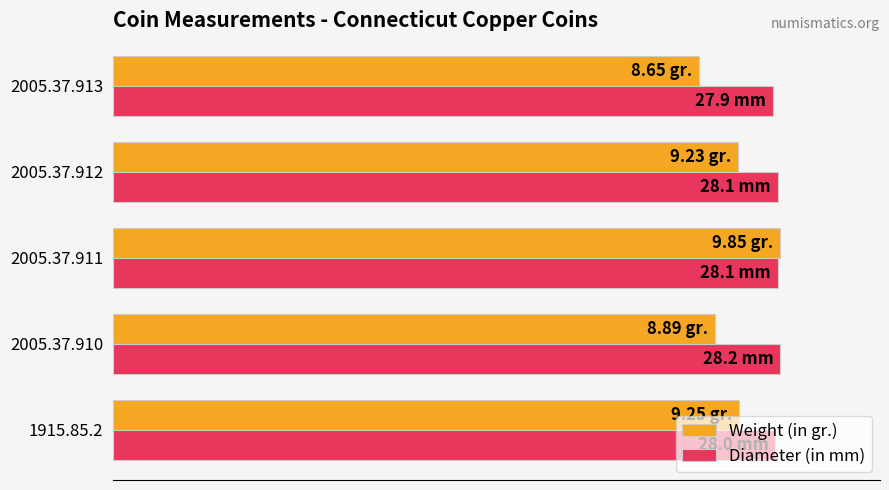

What are all the series names shown in the legend?

Weight (in gr.), Diameter (in mm)